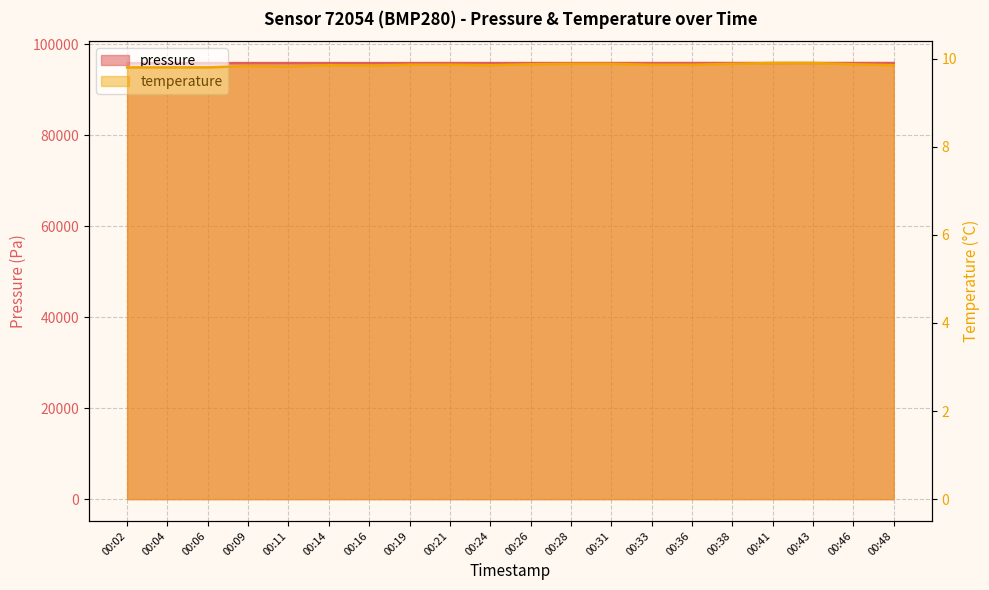

The value of temperature at 00:26 is 16.1. True or false?

False